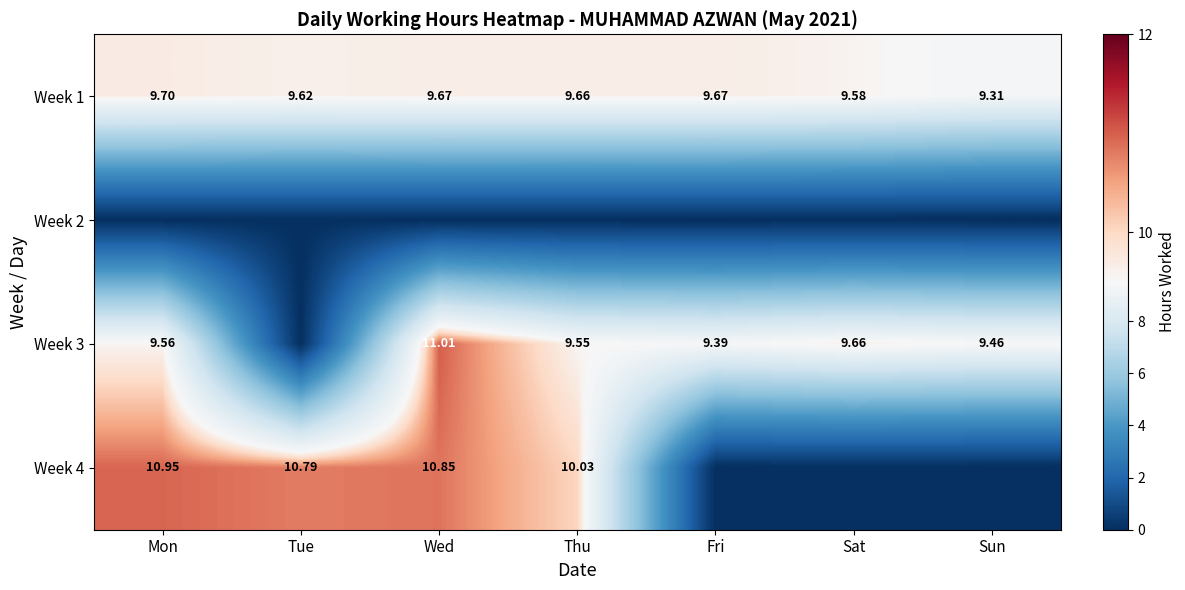

How many series are shown in this chart?

4